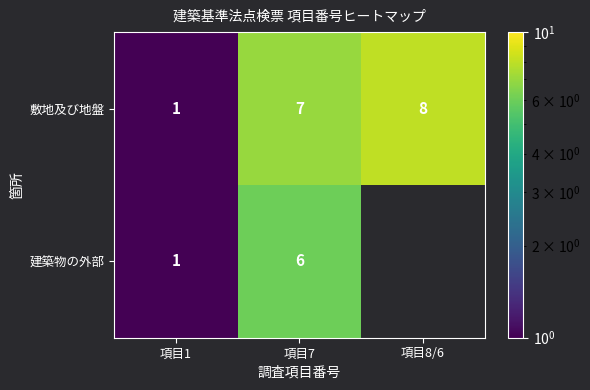

What is the highest value of the 敷地及び地盤 series?

8